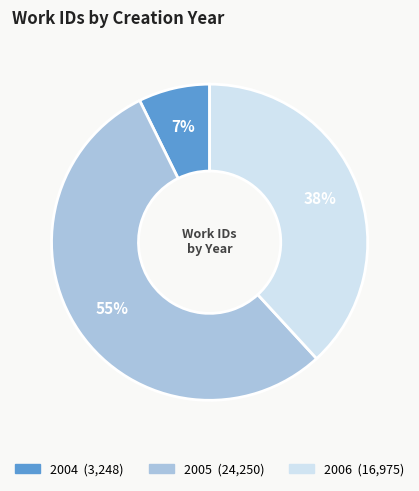

Is there a majority slice in this chart?

Yes